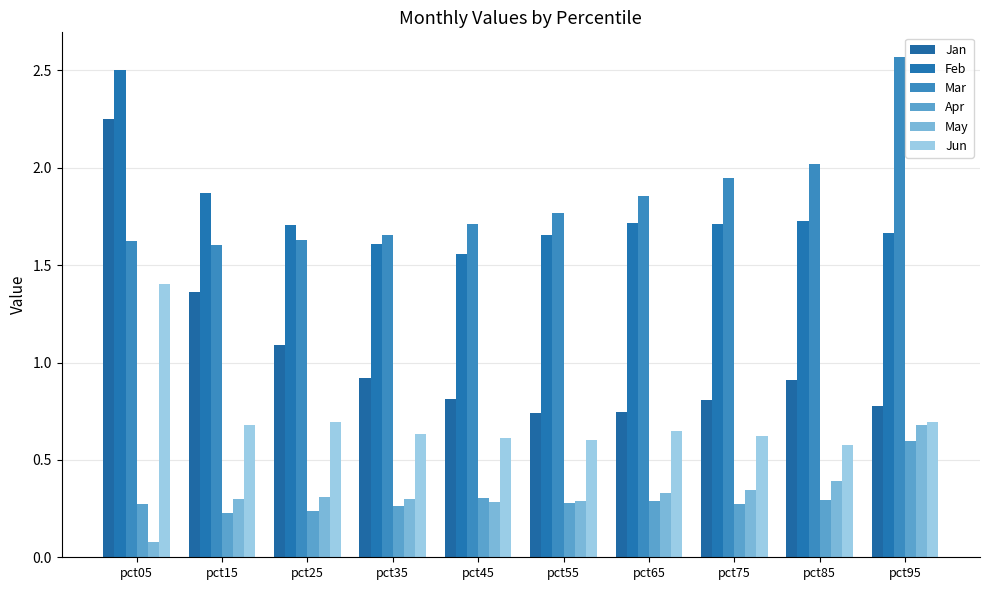

Which series has the largest range (max minus min)?

Jan